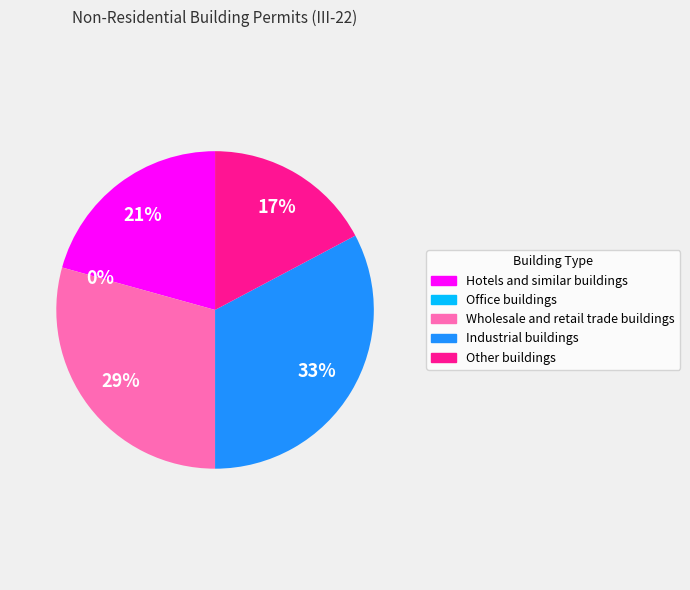

Is it true that Hotels and similar buildings is 32% of the pie?

False